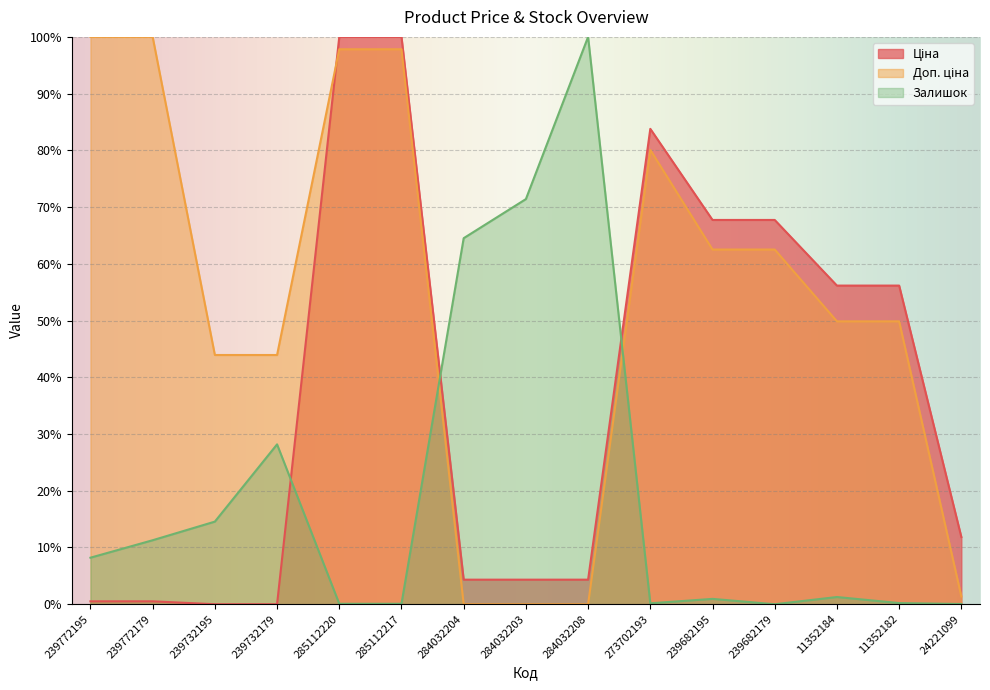

How many values in the Залишок series exceed 1?

8